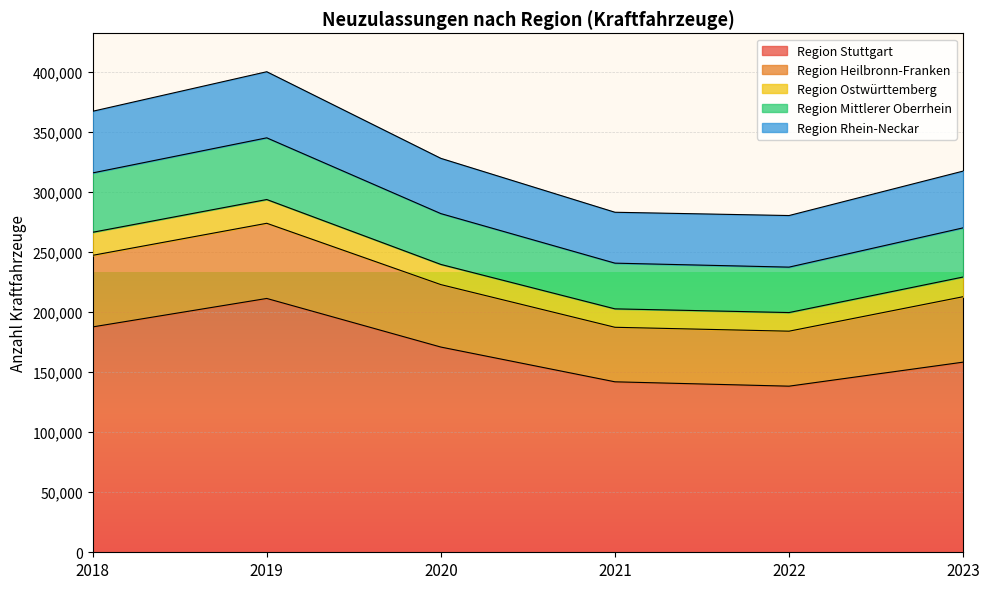

What is the minimum value for Region Stuttgart?

138400